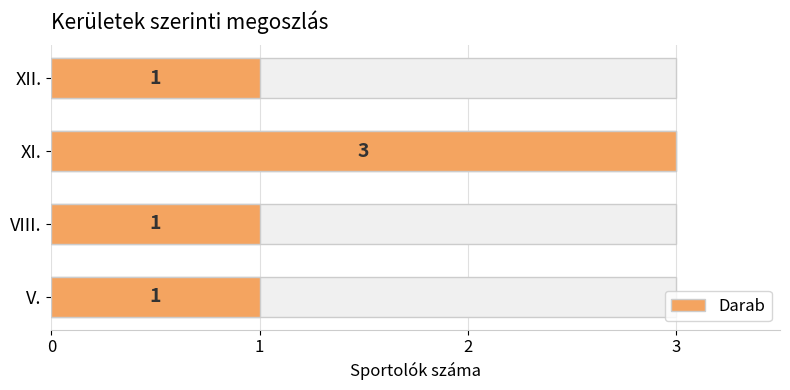

What is the value of the 1st bar from the left?

1